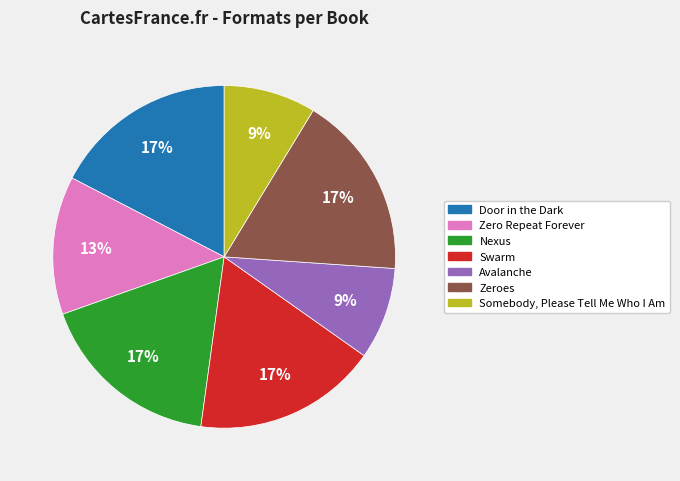

Approximately how many times larger is the value at Door in the Dark compared to Zeroes?

1.0